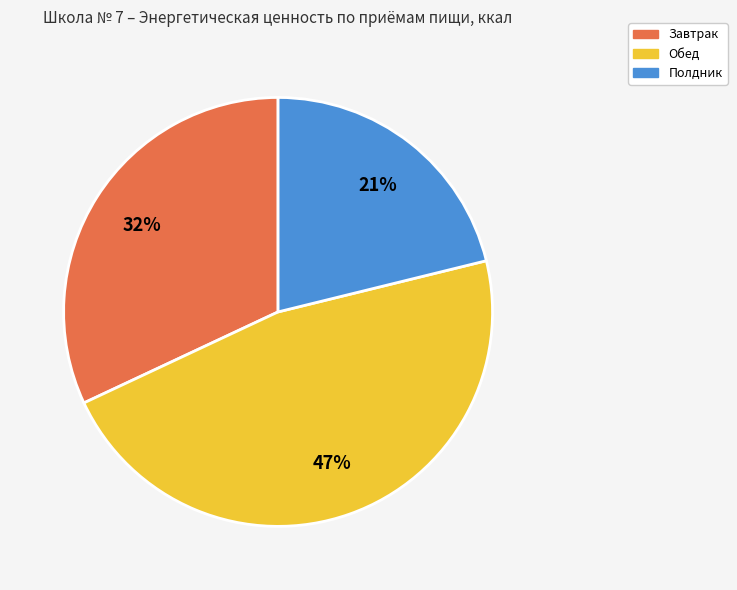

Do Завтрак and Полдник together represent more than half of the pie?

Yes